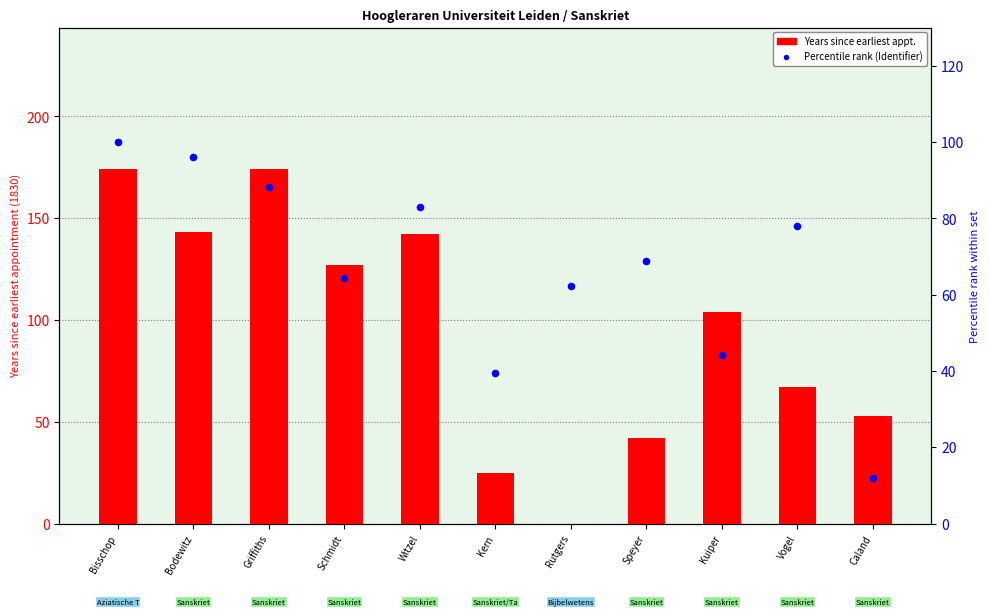

Which series has the widest spread of Y values?

Years since earliest appt.